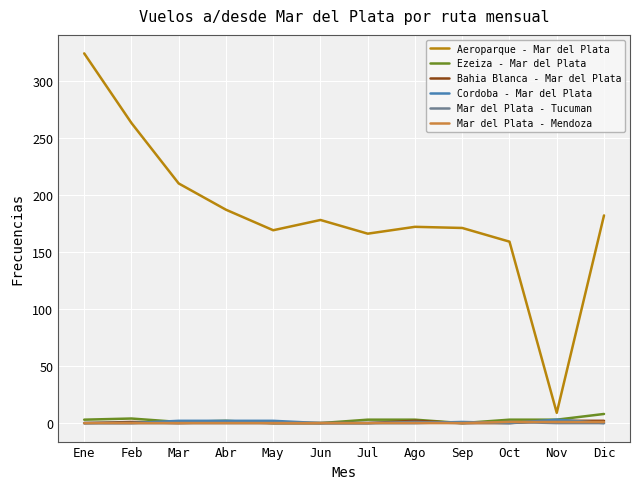

What is the spread (max minus min) of values at Feb?

263